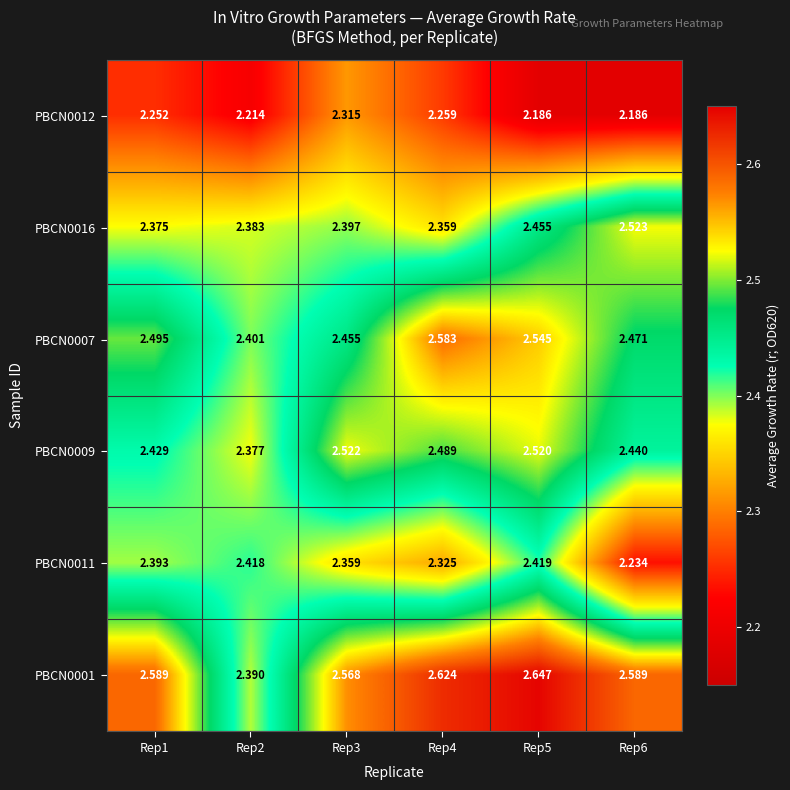

Is the value of PBCN0016 at Rep3 greater than the value of PBCN0007 at Rep6?

No